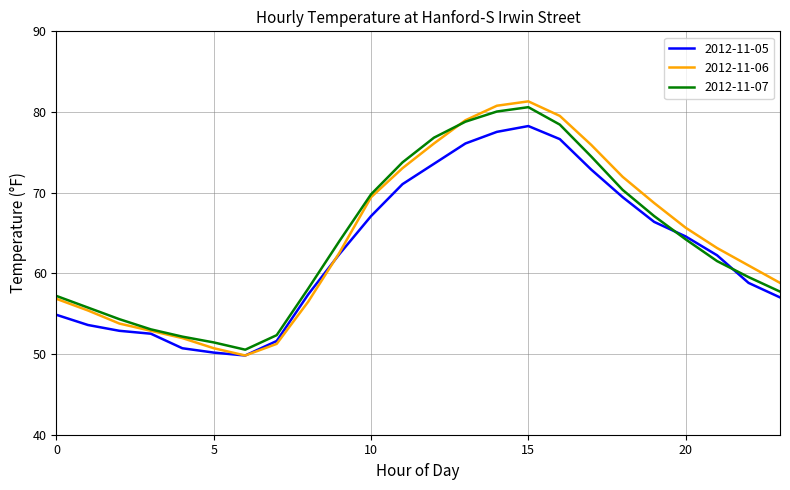

What are all the series names shown in the legend?

2012-11-05, 2012-11-06, 2012-11-07